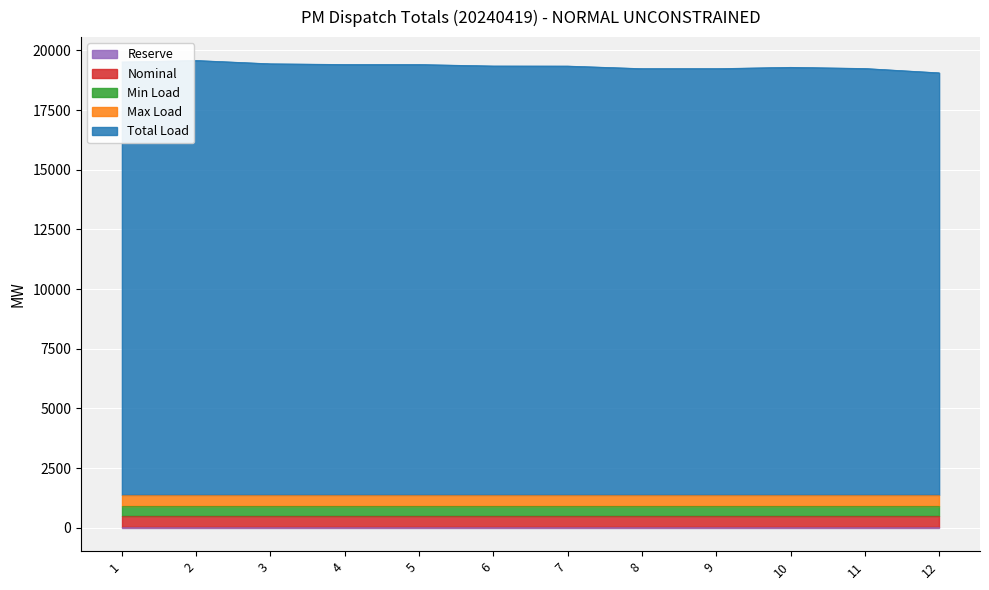

Reading left to right, list all the values displayed in this chart.

Total Load: 1=18133.6	2=18197.0	3=18057.9	4=18029.1	5=18027.1	6=17966.1	7=17963.1	8=17855.1	9=17855.0	10=17910.8	11=17861.6	12=17679.6
Min Load: 1=433.2	2=433.2	3=433.2	4=433.2	5=433.2	6=433.2	7=433.2	8=433.2	9=433.2	10=433.2	11=433.2	12=433.2
Max Load: 1=466.8	2=466.8	3=466.8	4=466.8	5=466.8	6=466.8	7=466.8	8=466.8	9=466.8	10=466.8	11=466.8	12=466.8
Nominal: 1=450.0	2=450.0	3=450.0	4=450.0	5=450.0	6=450.0	7=450.0	8=450.0	9=450.0	10=450.0	11=450.0	12=450.0
Reserve: 1=30.0	2=30.0	3=30.0	4=30.0	5=30.0	6=30.0	7=30.0	8=30.0	9=30.0	10=30.0	11=30.0	12=30.0